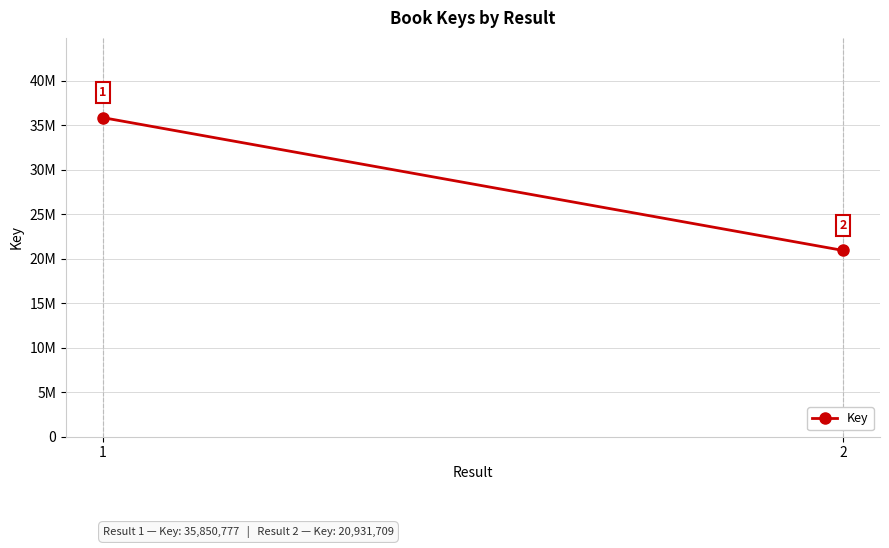

What is the average value?

28391243